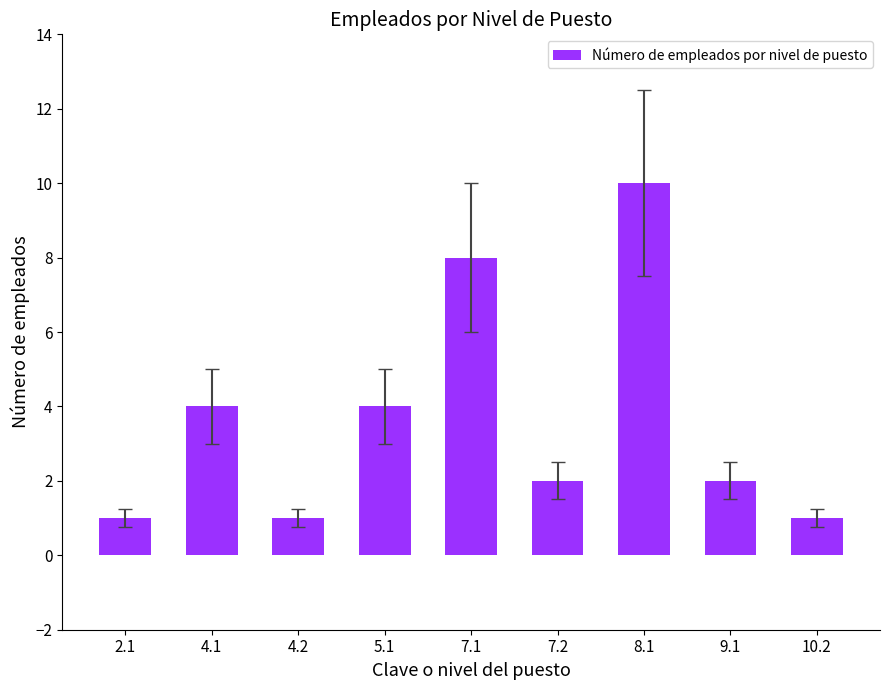

What is the difference between the values at 7.1 and 10.2?

7